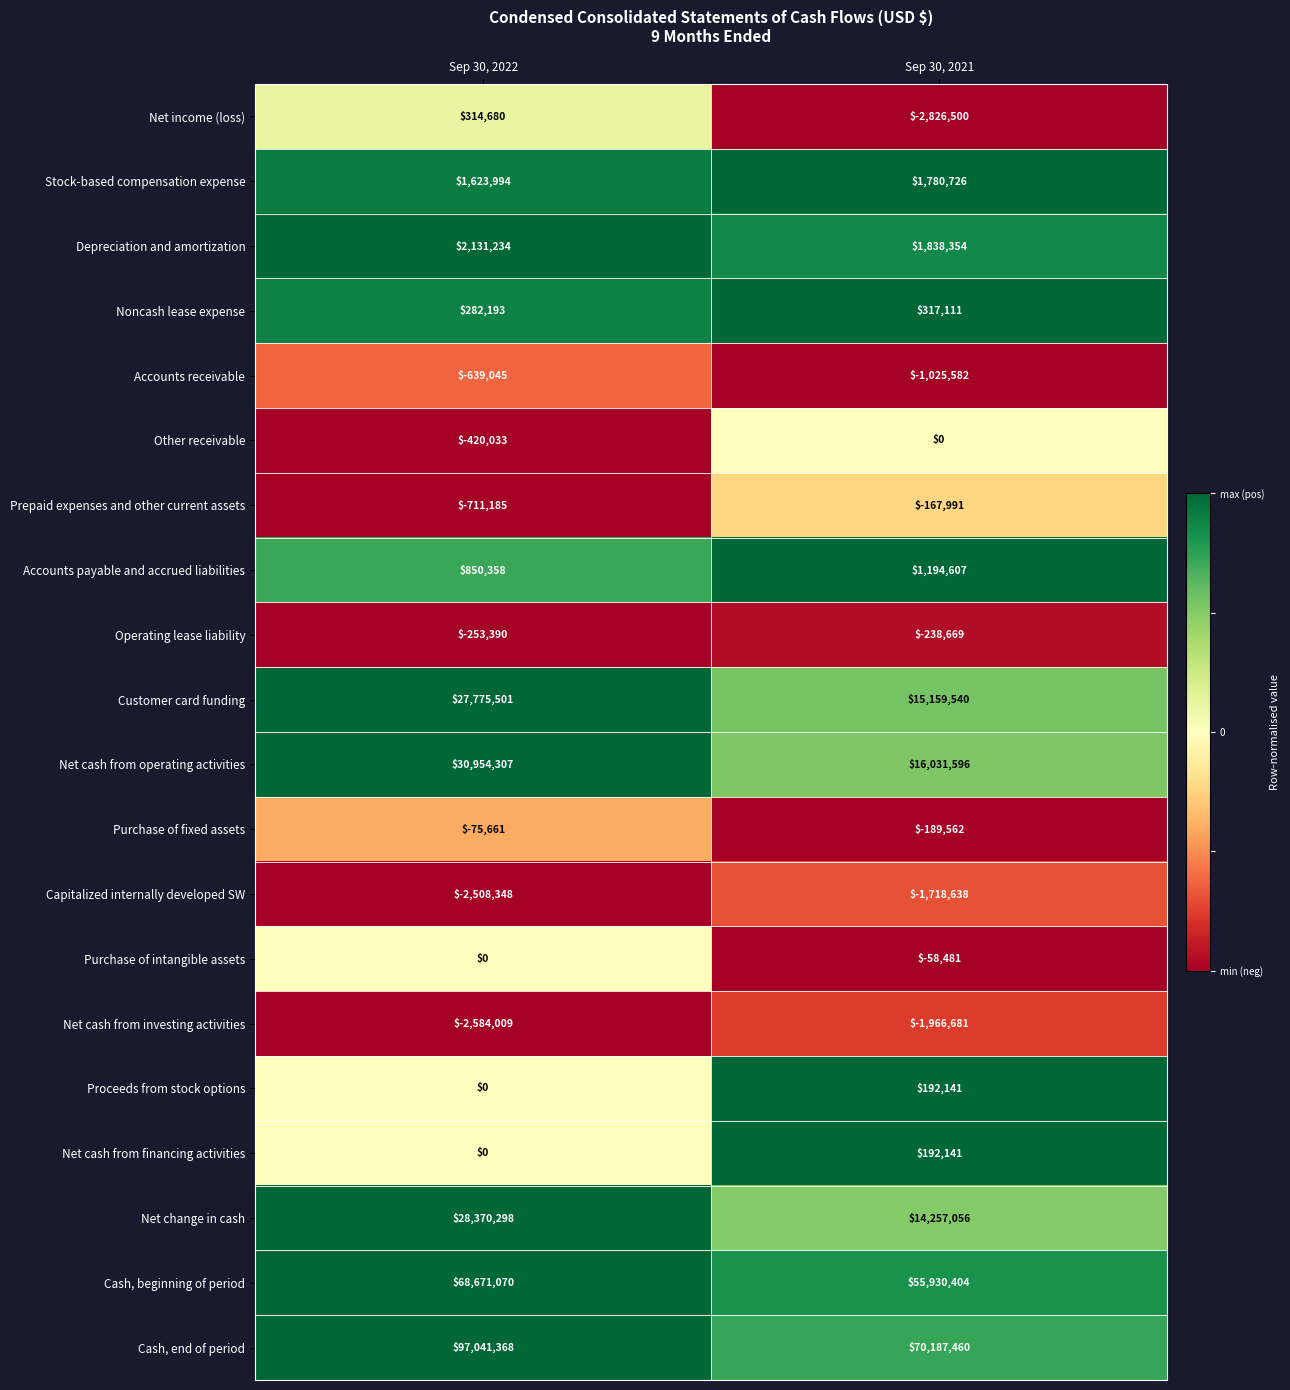

Read the Net cash from investing activities value at Sep 30, 2021, to the nearest 100.

-1966700